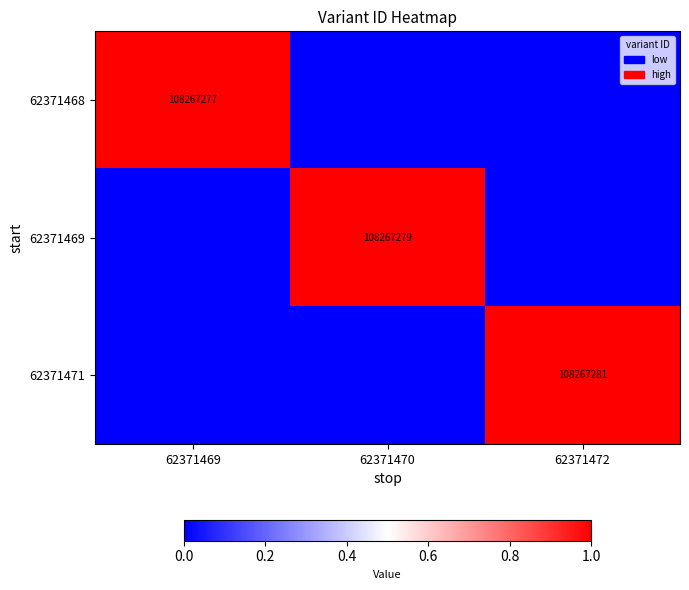

Which has a higher value, 62371470 or 62371469?

62371469